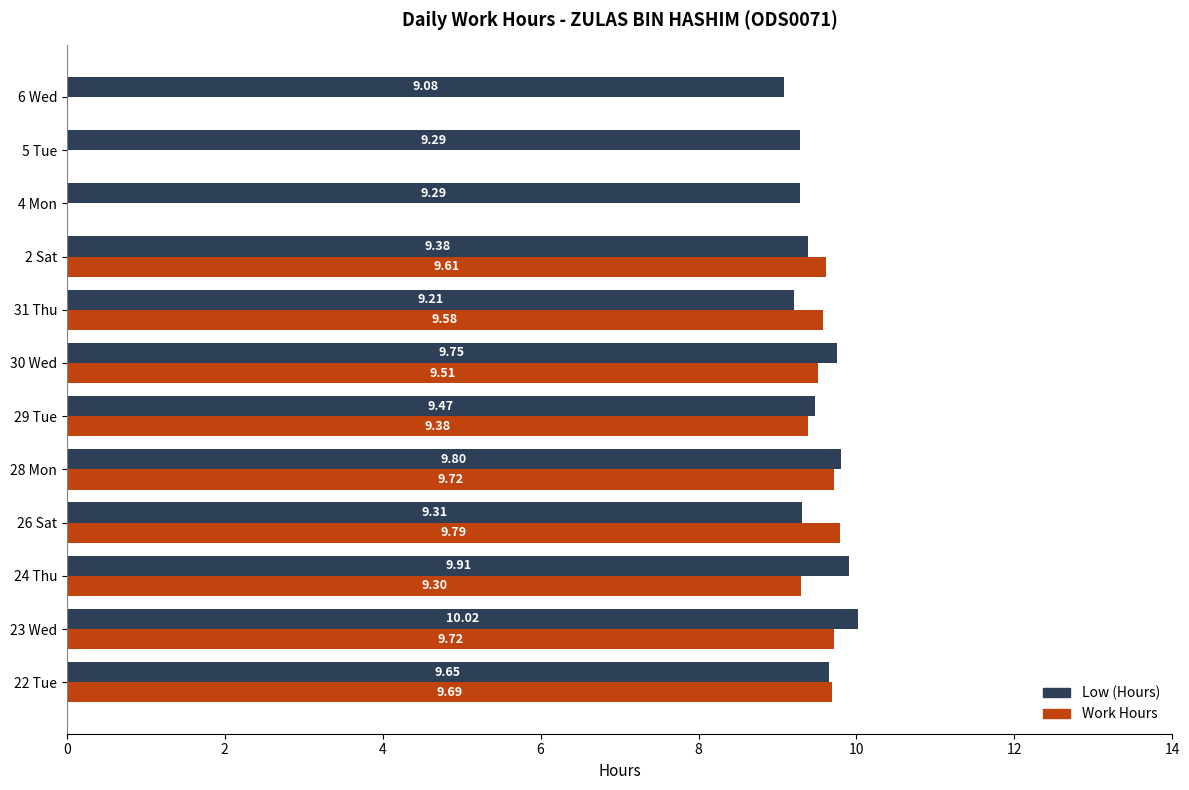

How many positive values does the Work Hours series have?

9